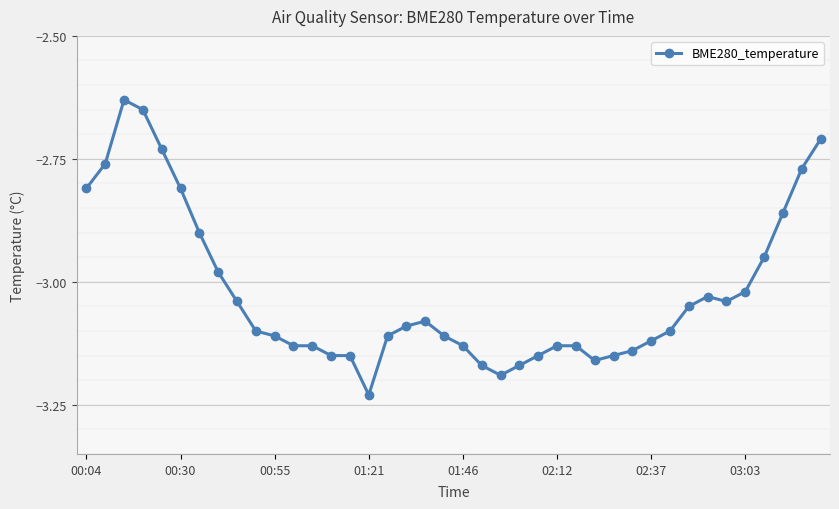

What is the sum of all values?

-120.9